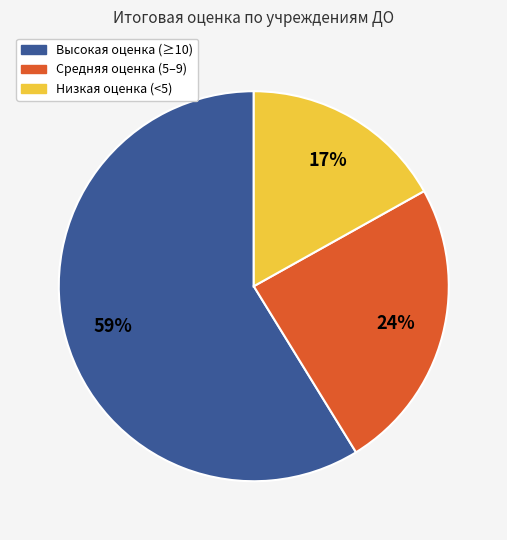

Is there a majority slice in this chart?

Yes